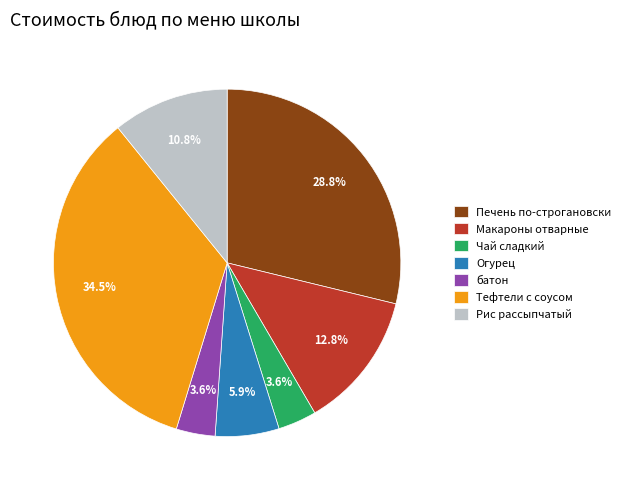

What is the total percentage of Печень по-строгановски and батон?

32.4%